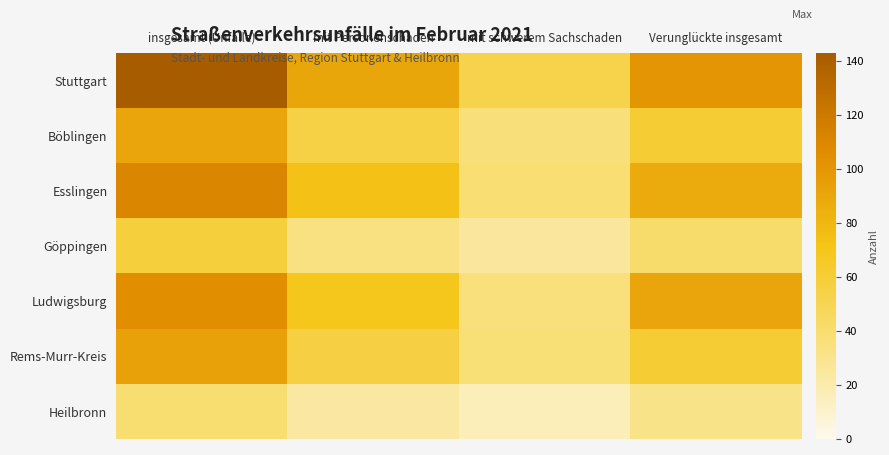

At how many categories does at least one series exceed 74?

3